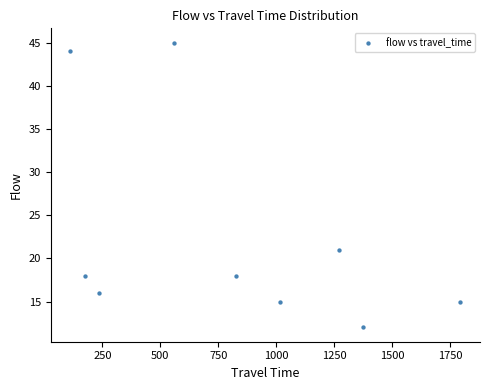

What Y value in the scatter plot is closest to 28?

21